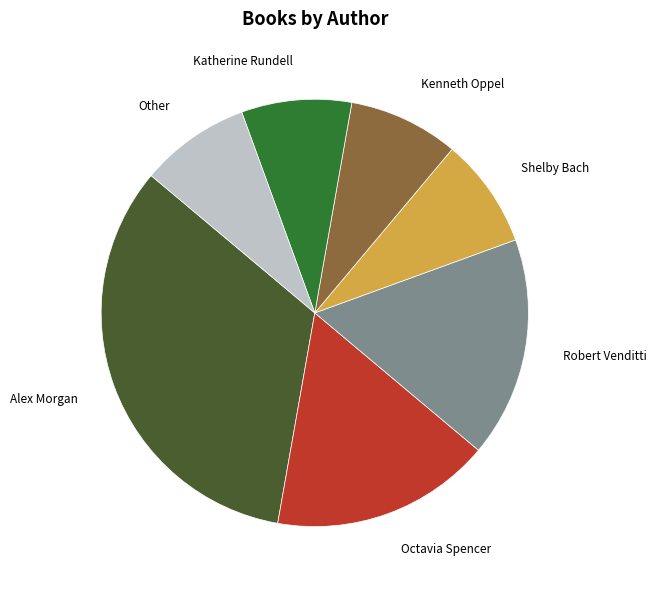

Is there any slice that represents more than half of the pie?

No